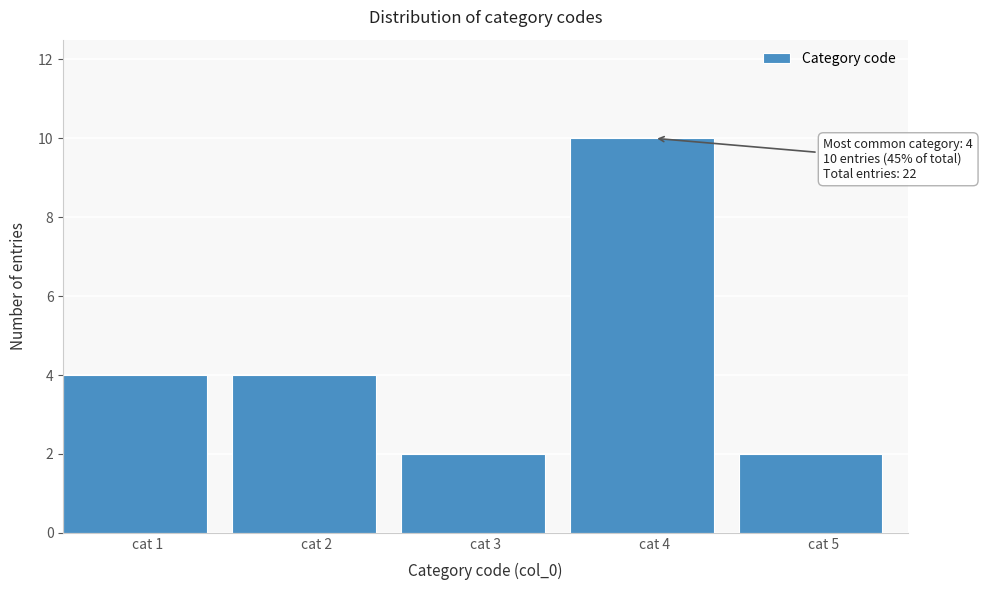

Reading left to right, what are all the values shown in this chart?

cat 1=4	cat 2=4	cat 3=2	cat 4=10	cat 5=2